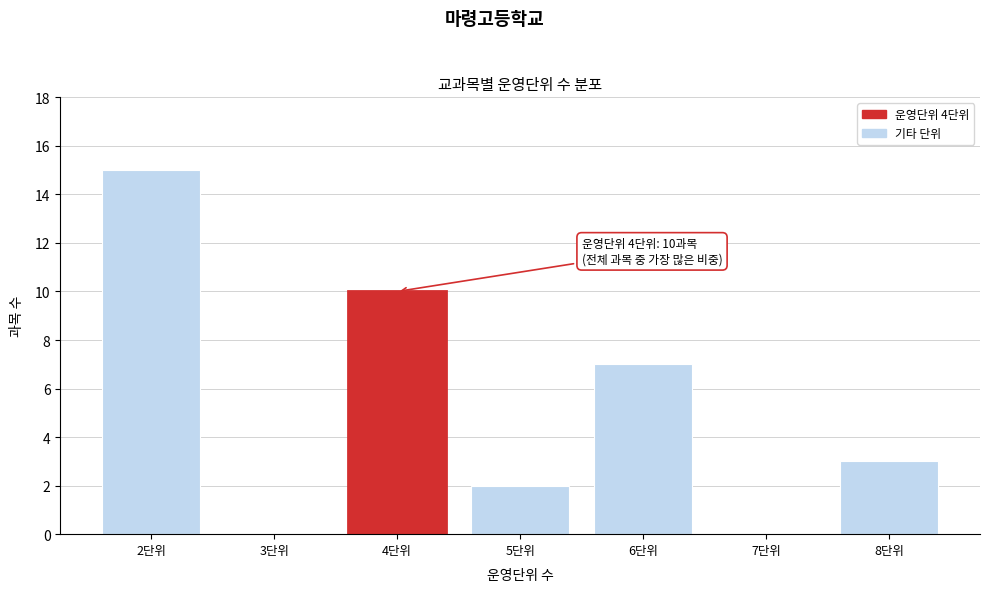

Reading left to right, transcribe all the data shown in this chart.

2단위=15	3단위=0	4단위=10	5단위=2	6단위=7	7단위=0	8단위=3